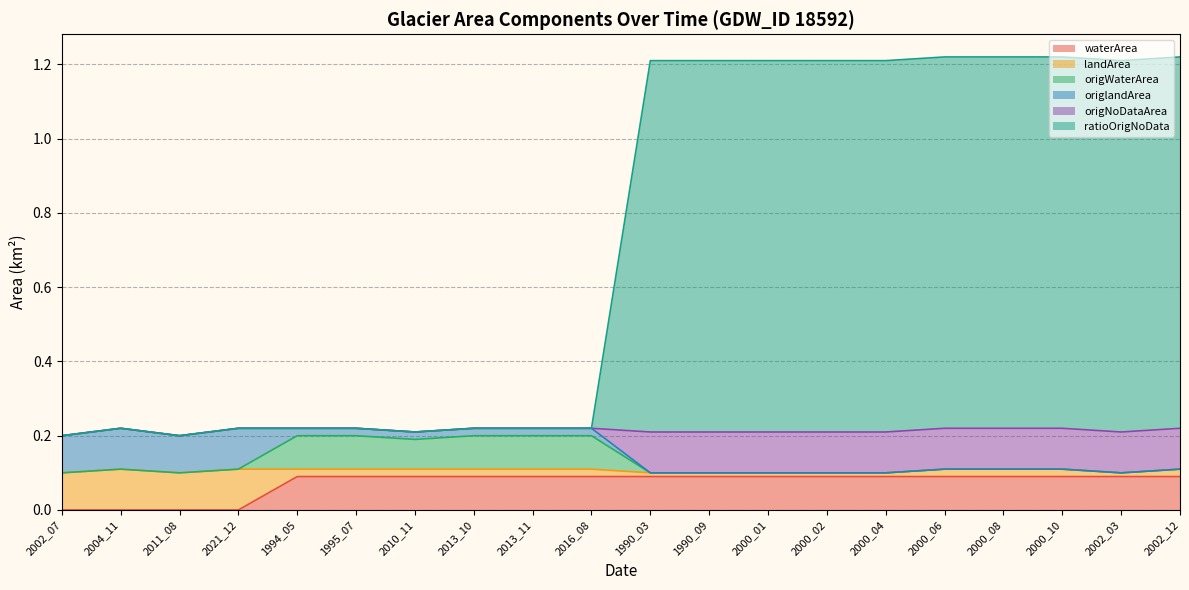

True or false: waterArea has a value of 0.1 at 2016_08.

True